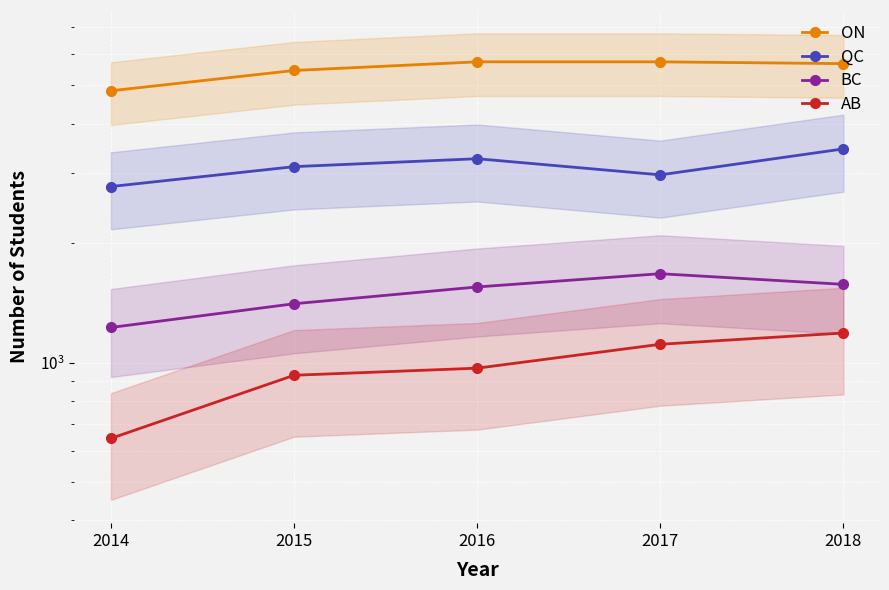

True or false: ON and AB intersect in this chart.

False